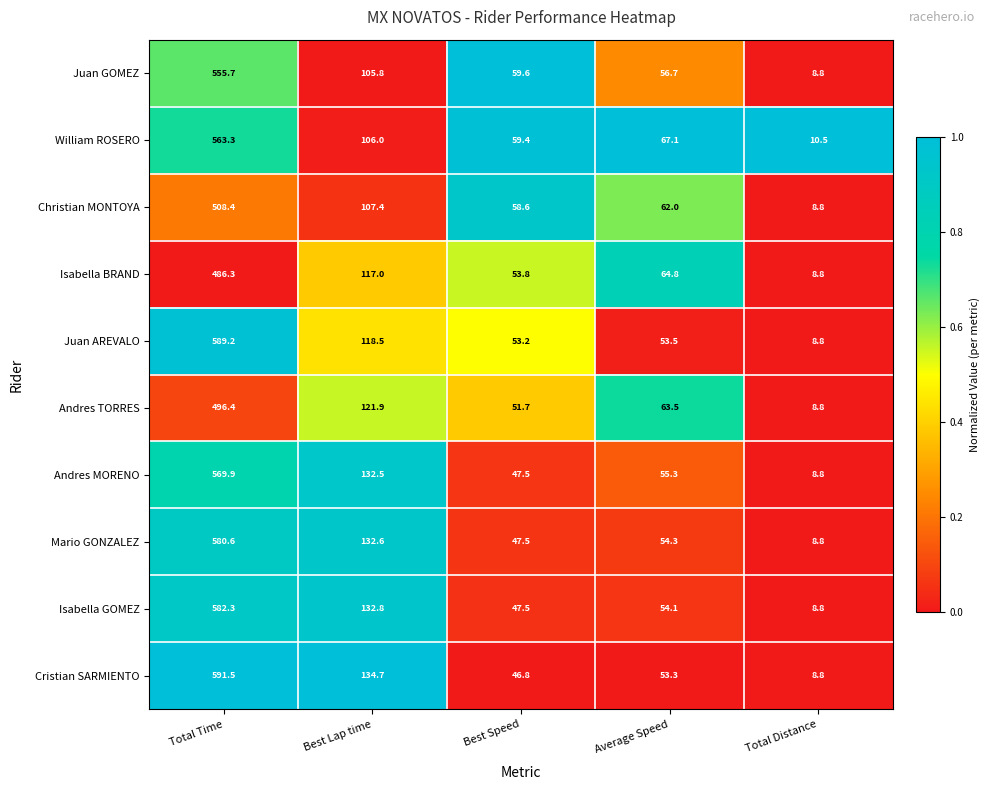

What is the difference between the maximum and minimum values in the Mario GONZALEZ series?

571.8